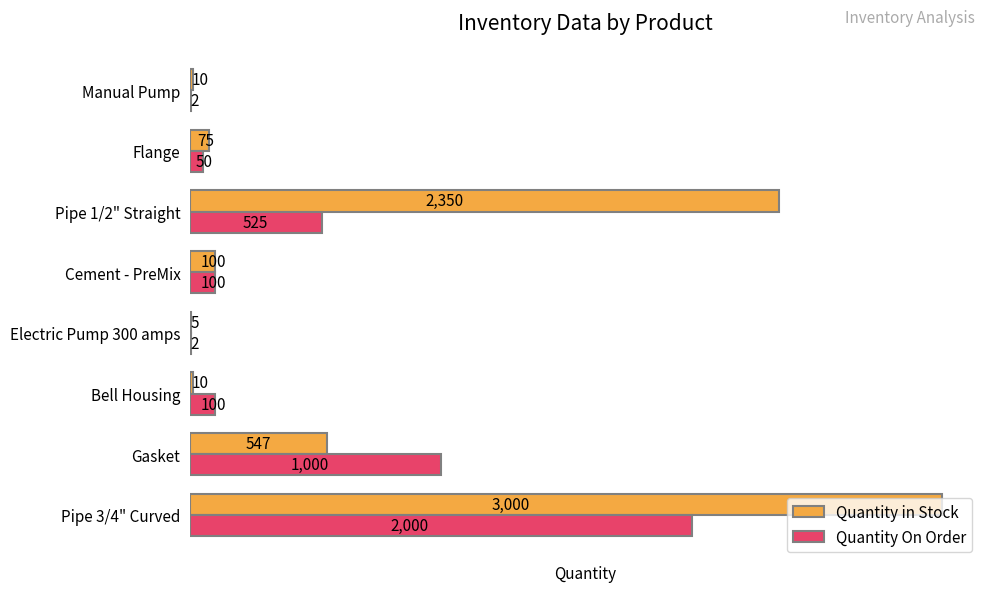

Which series changed the most between Electric Pump 300 amps and Flange?

Quantity in Stock